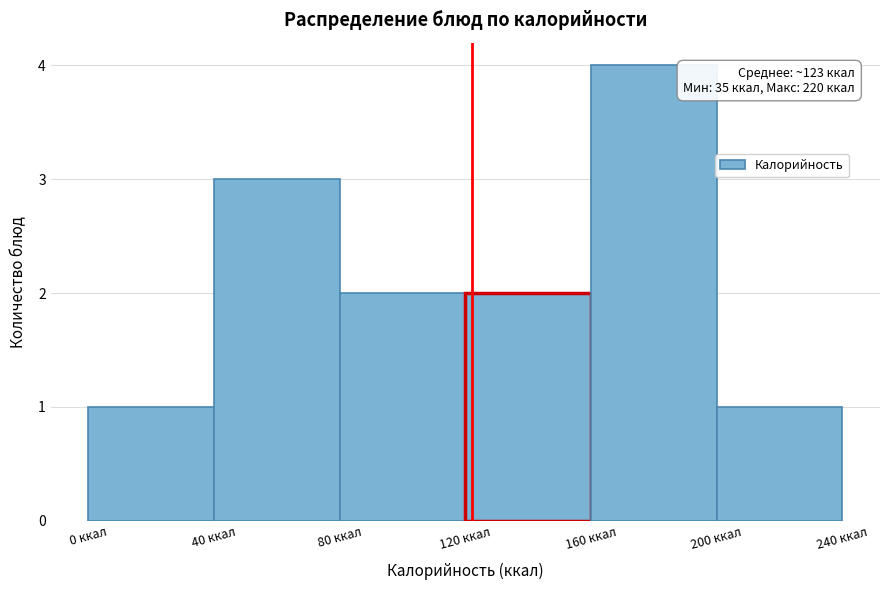

Over which range of the x-axis is the bar tallest?

160 to 200